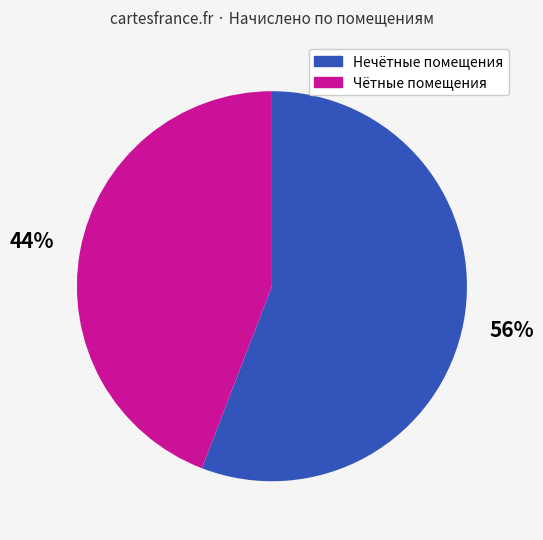

Which slice is the smallest?

Чётные помещения